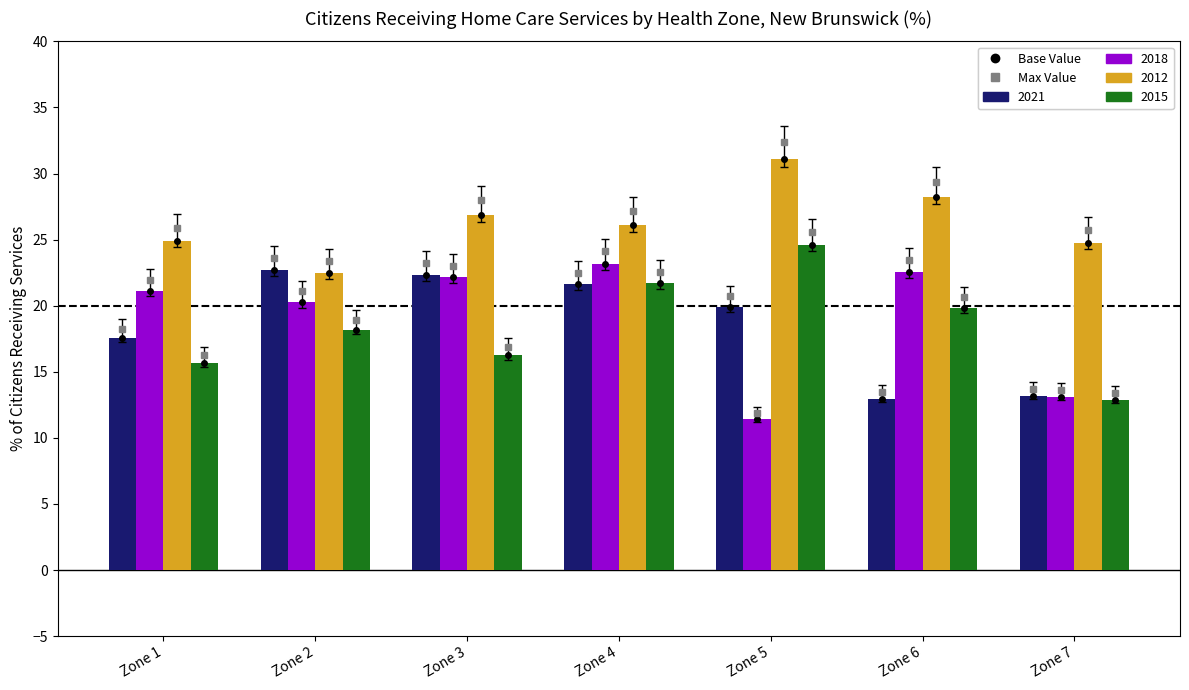

Where does the 2015 series first go above 18?

Zone 2